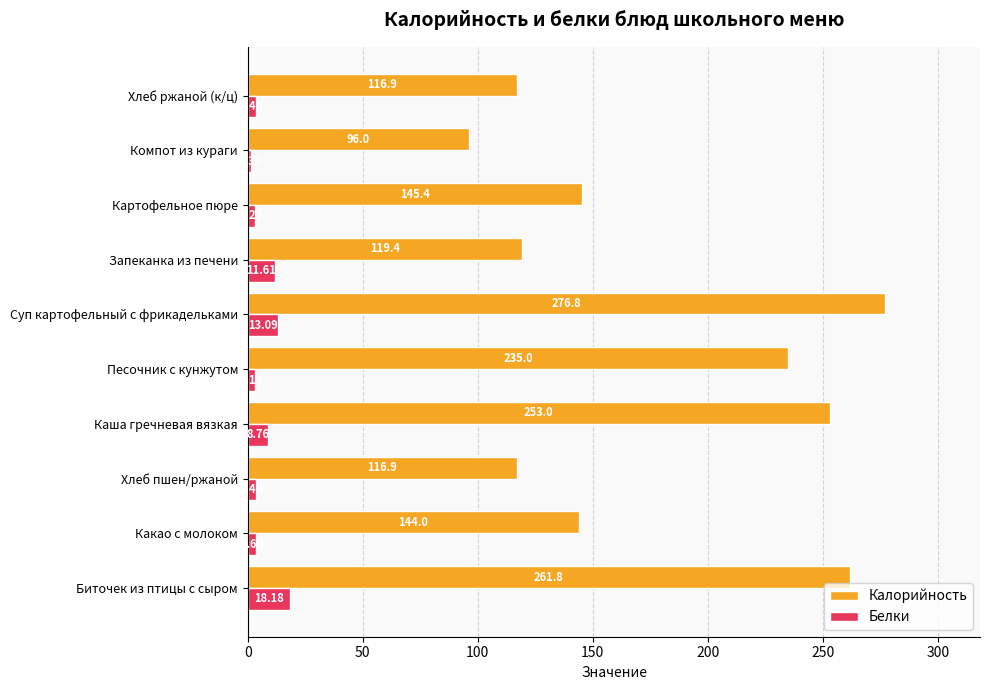

At Песочник с кунжутом, list the series in order from largest to smallest.

Калорийность, Белки